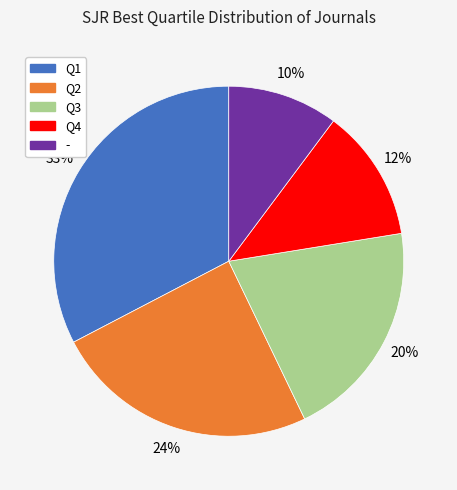

To the nearest percent, what is the difference between the Q3 and Q2 slice percentages?

4%